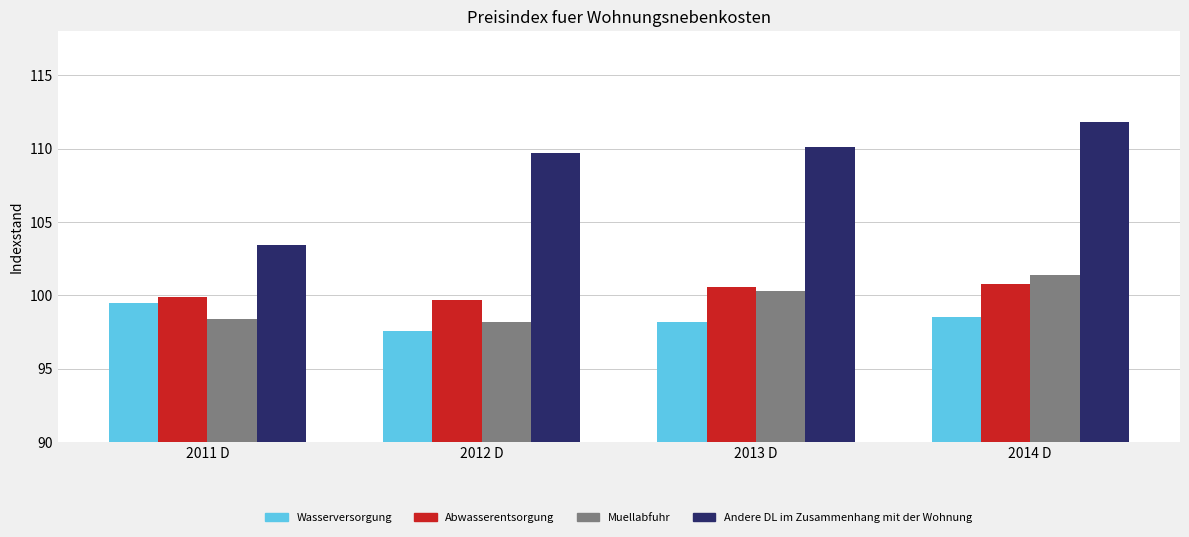

What is the spread (max minus min) of values at 2011 D?

5.0